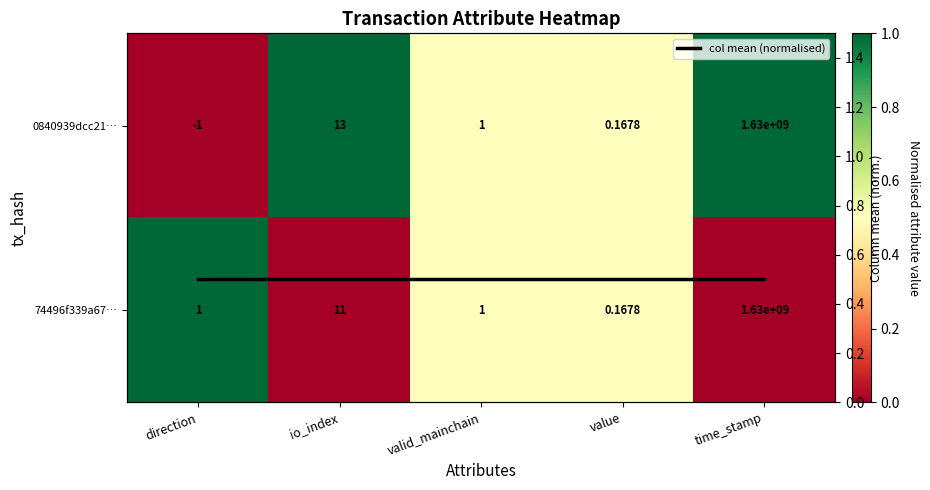

Where is 74496f339a67… nearest to the value 0?

io_index